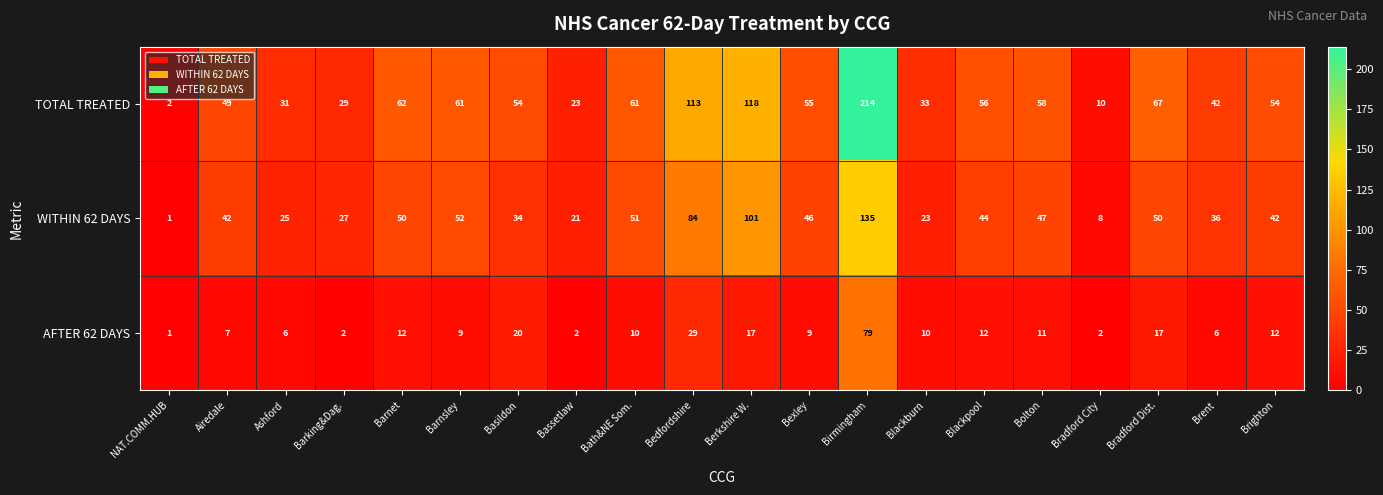

What is the average value of the TOTAL TREATED series?

60